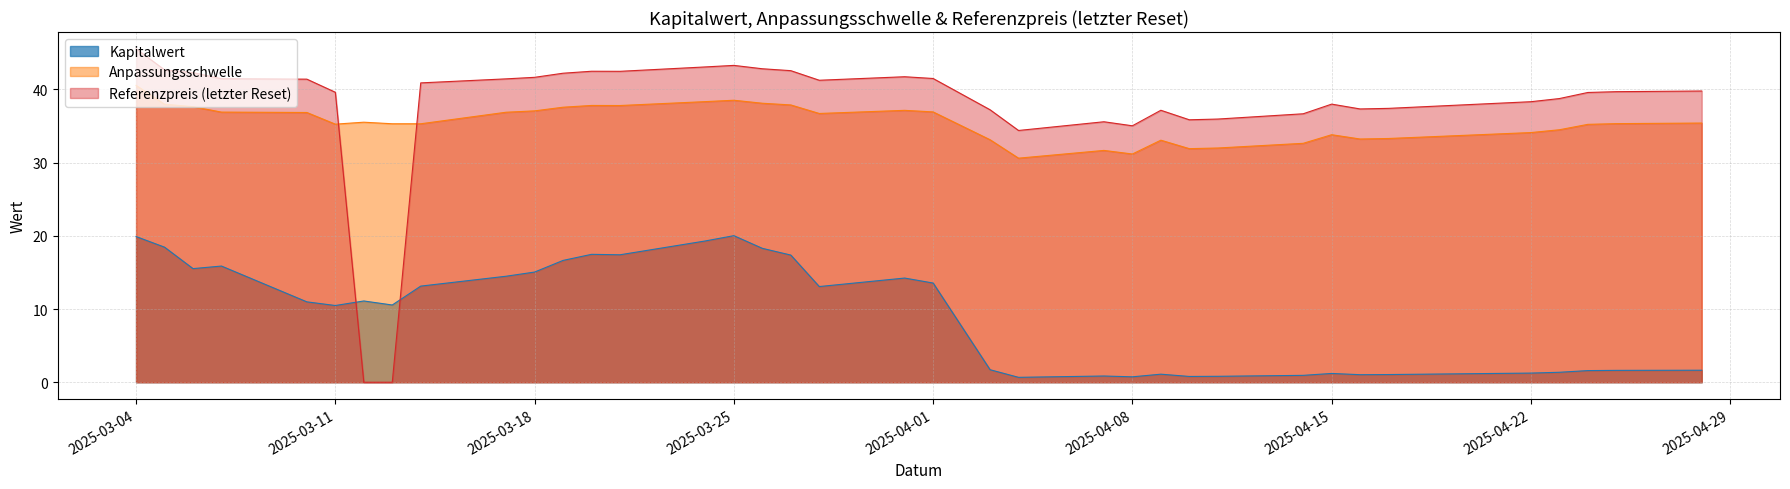

The value of Anpassungsschwelle at 2025-04-25 is 35.3. True or false?

True